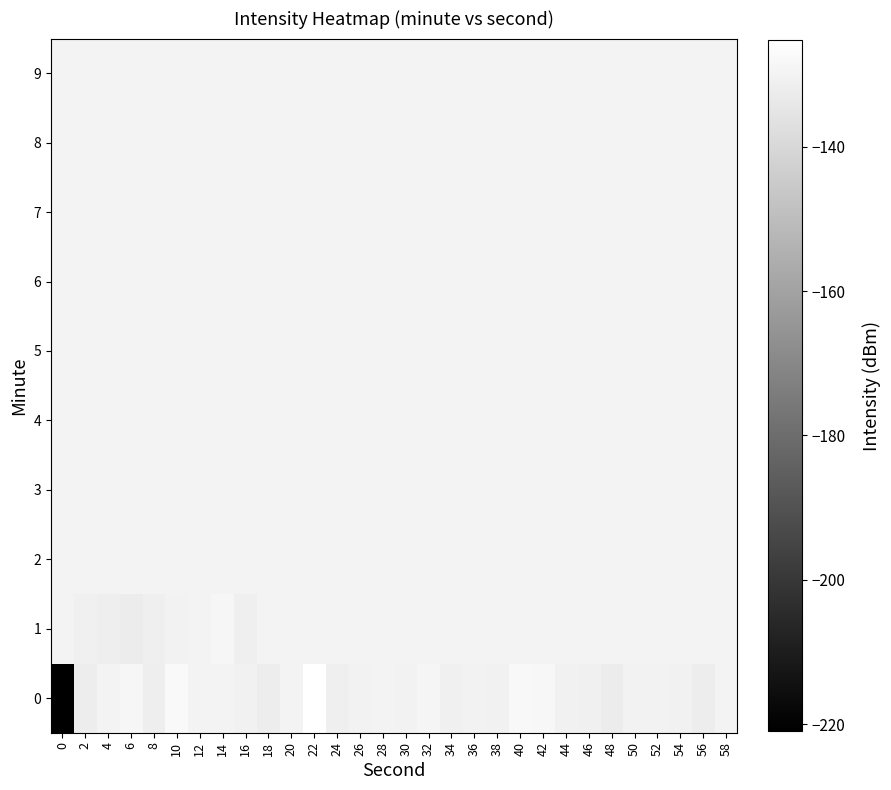

How many distinct data groups are displayed?

10